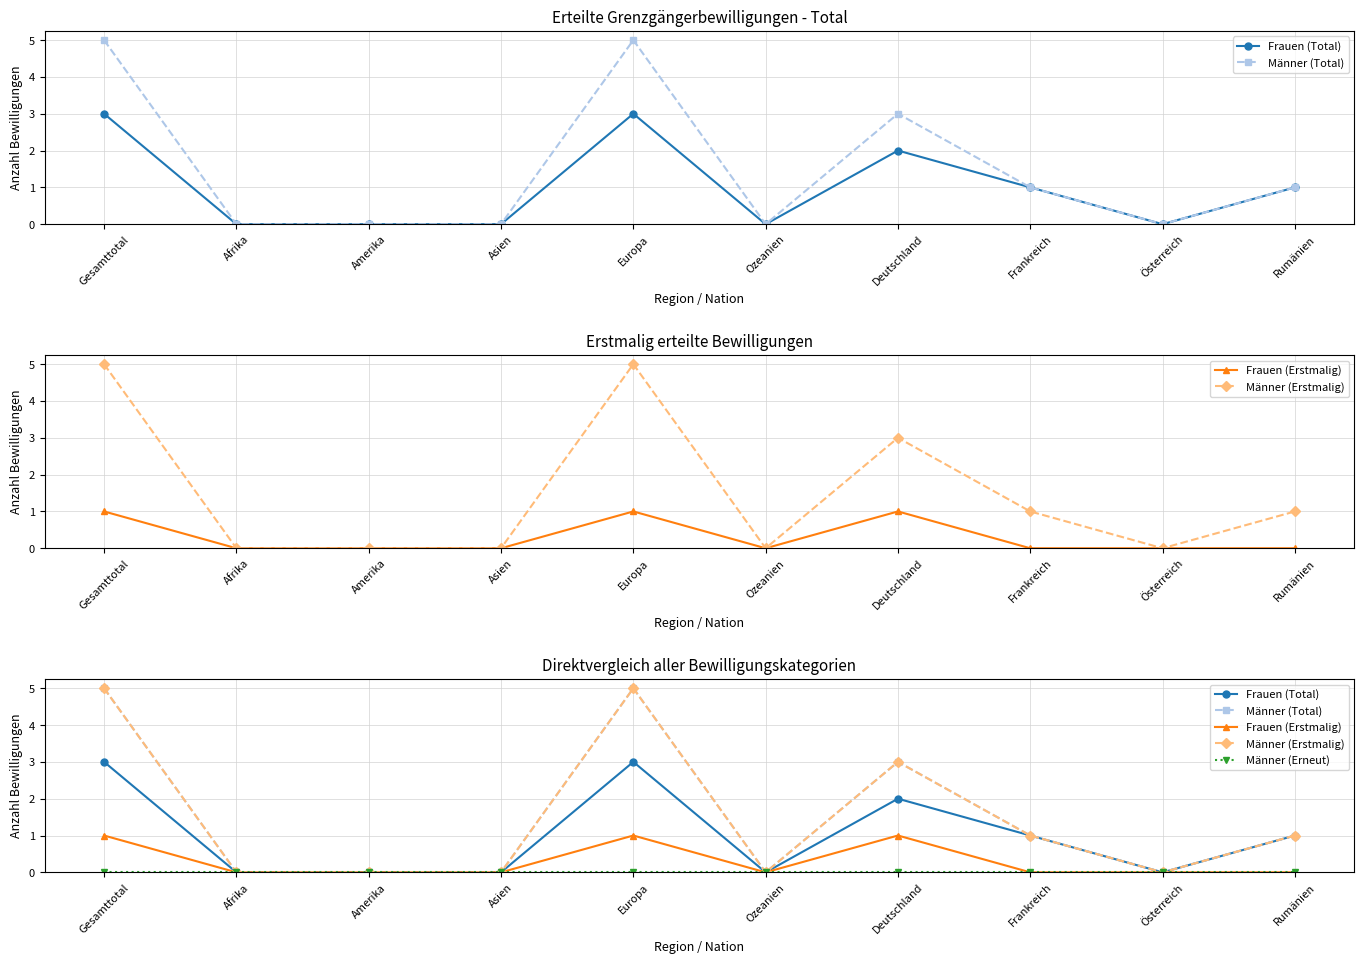

Does the chart have visible grid lines?

Yes